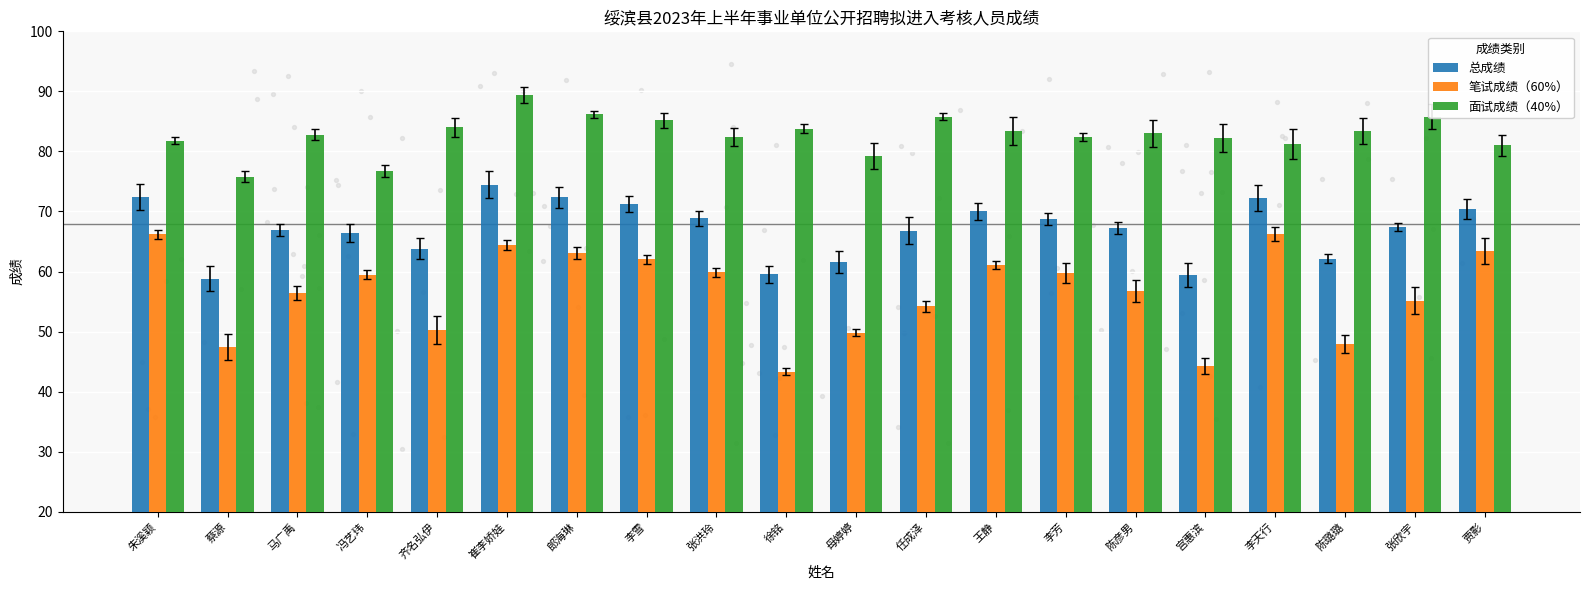

At how many categories does at least one series exceed 88?

1